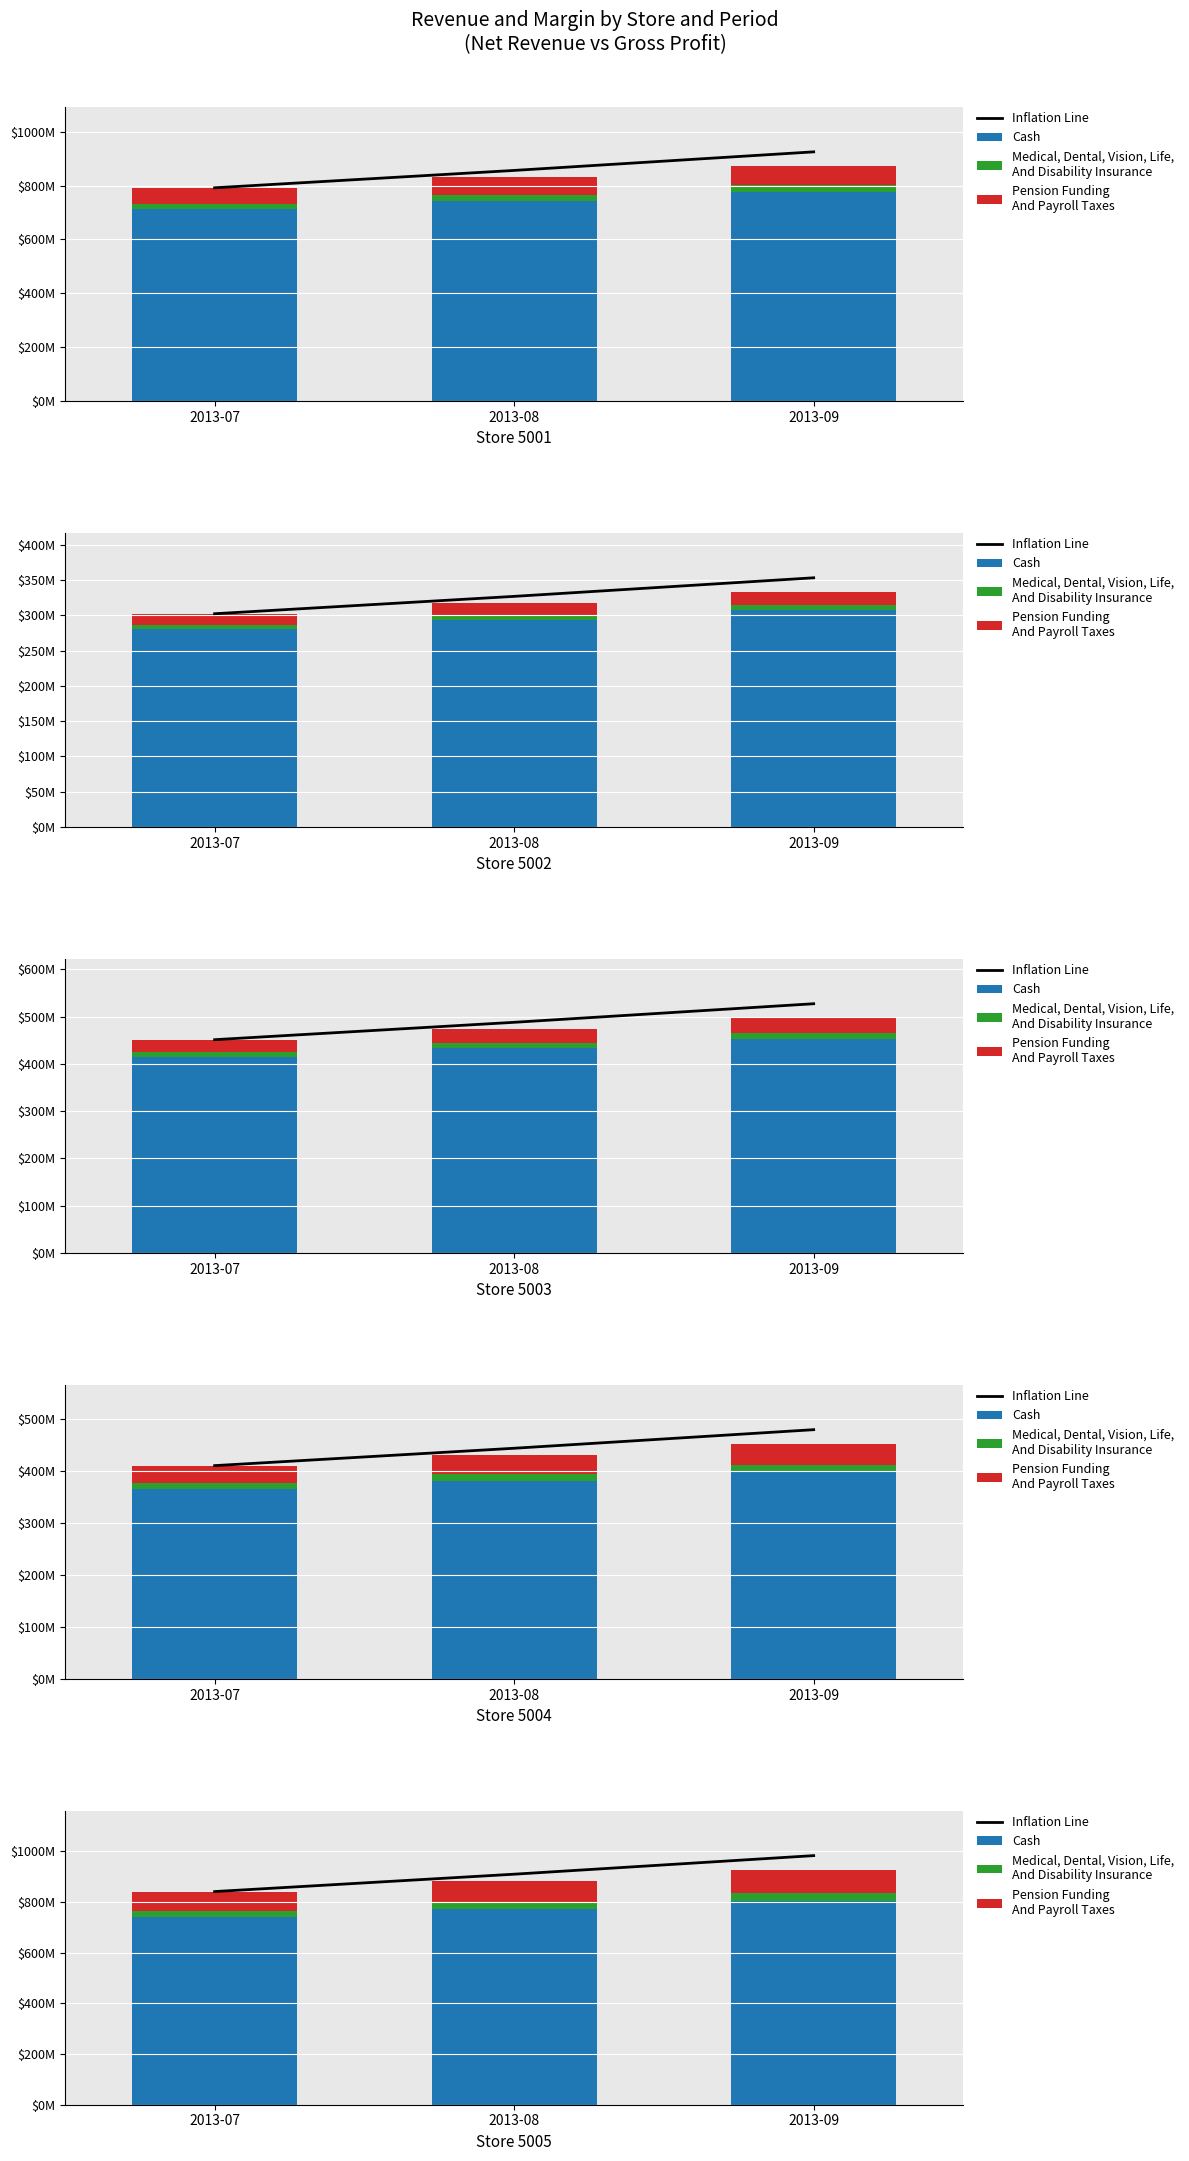

Between 2013-07 and 2013-08, which series saw the biggest shift?

Inflation Line